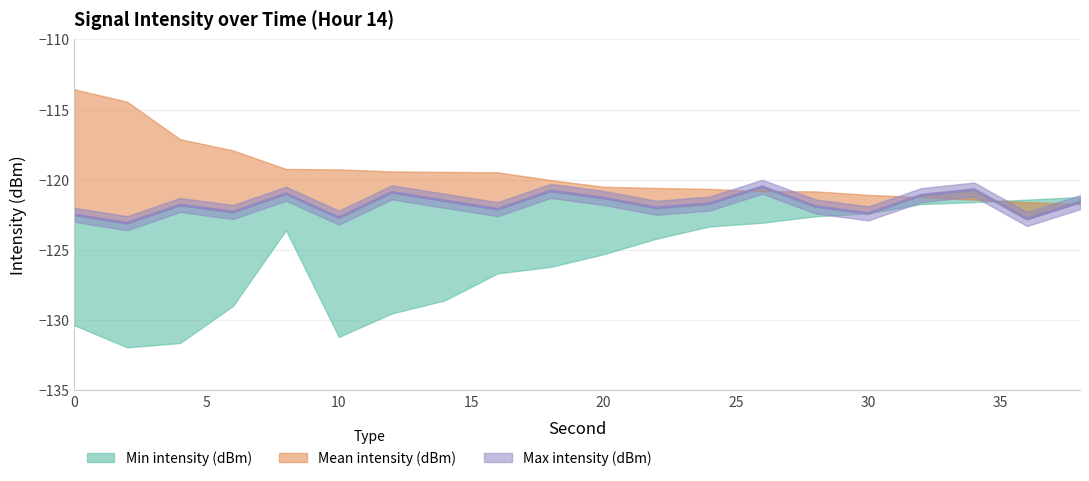

True or false: the data shows -121.5 at 35.

True